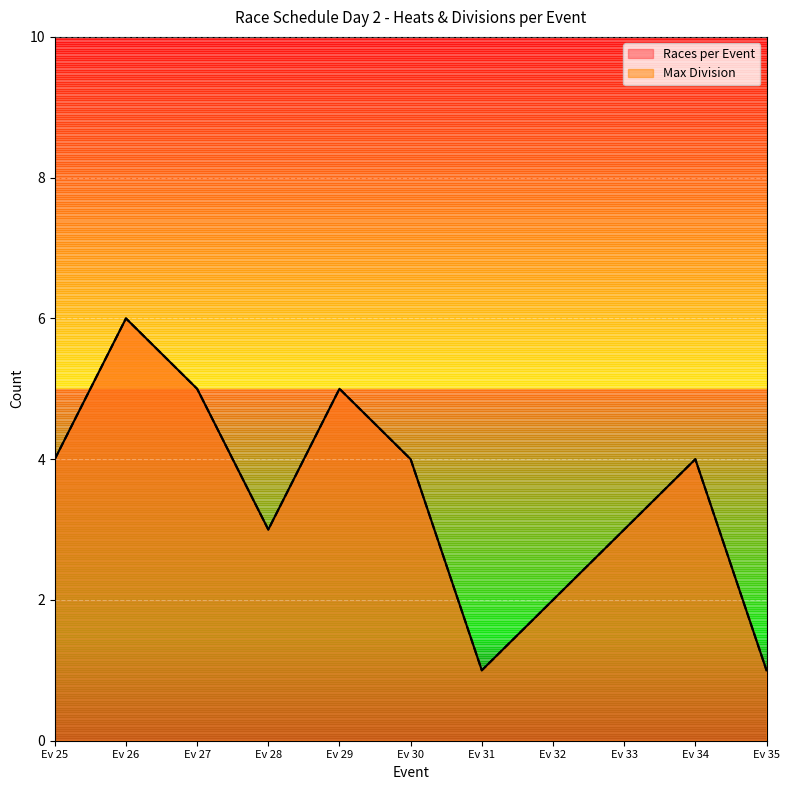

In Division Count, how many points are lower than both neighbors (excluding endpoints)?

1